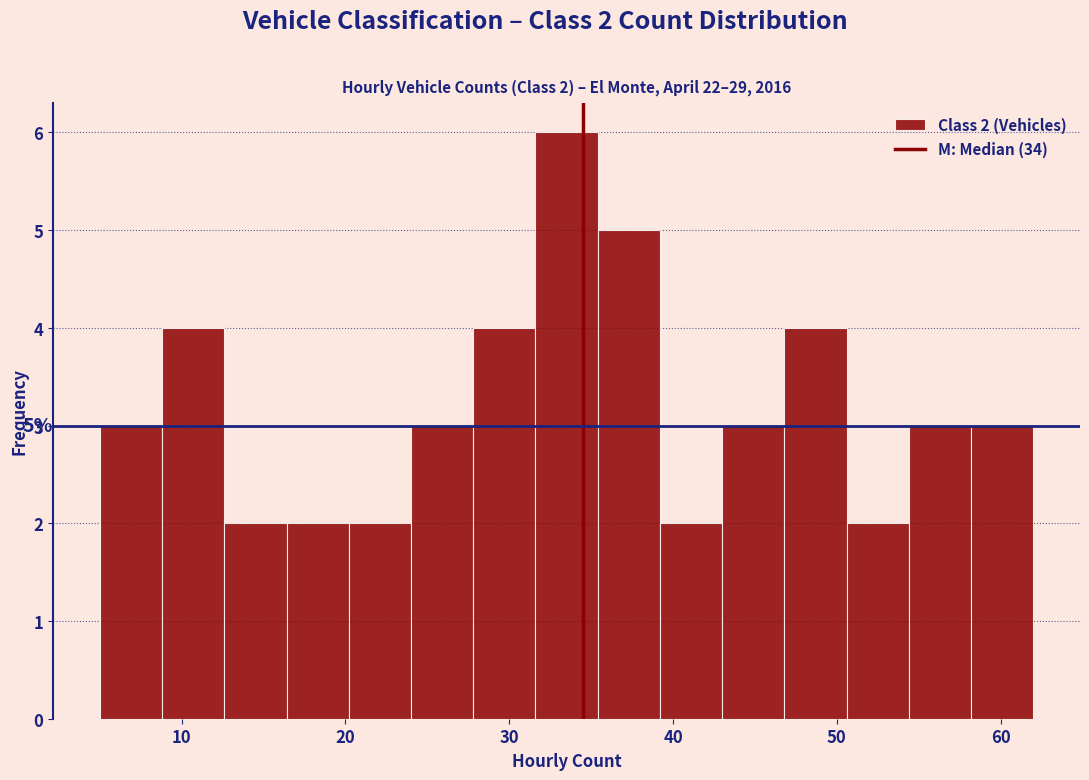

Around what value on the x-axis is the tallest bar? Give the approximate position of its centre, as read against the axis.

34